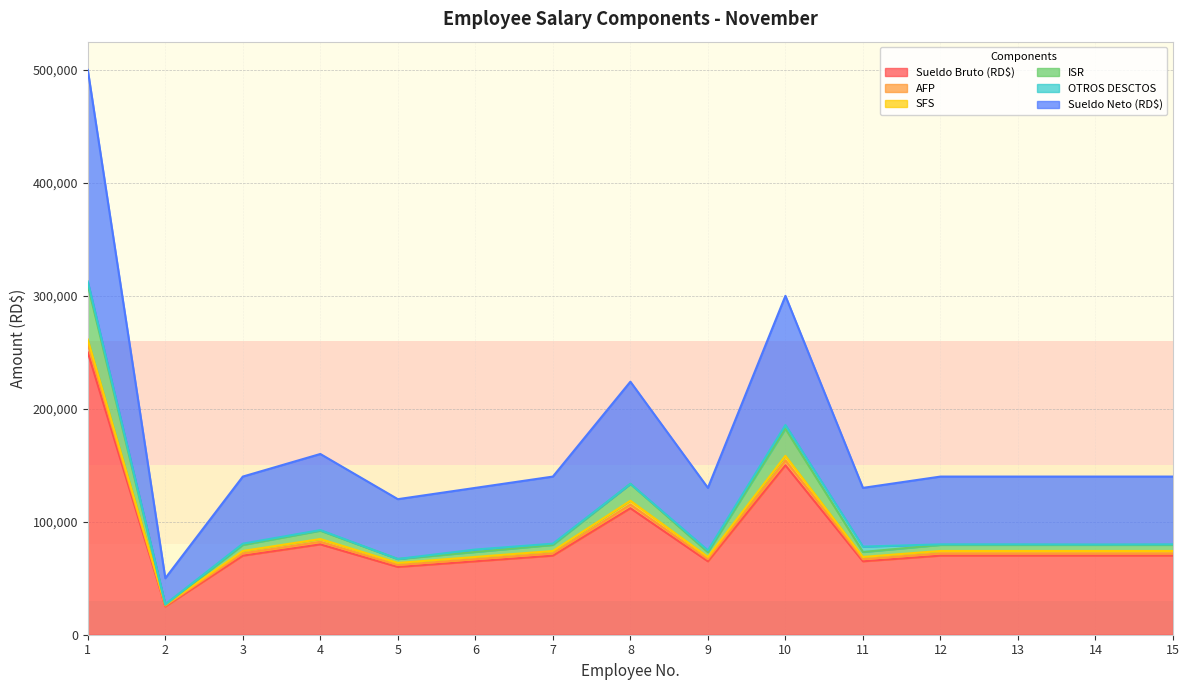

Does the chart have visible grid lines?

Yes